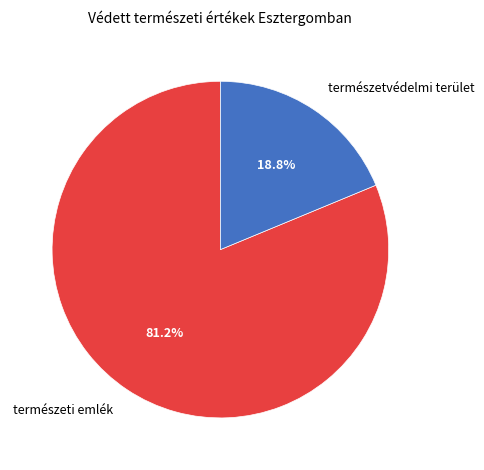

How many slices are in this pie chart?

2